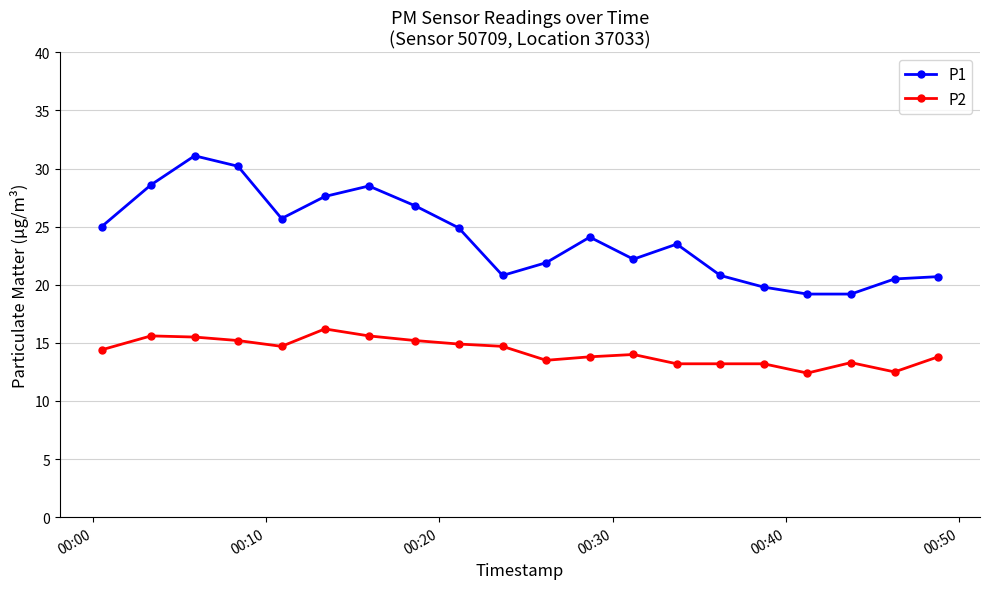

List the series in order of their overall mean, highest first.

P1, P2